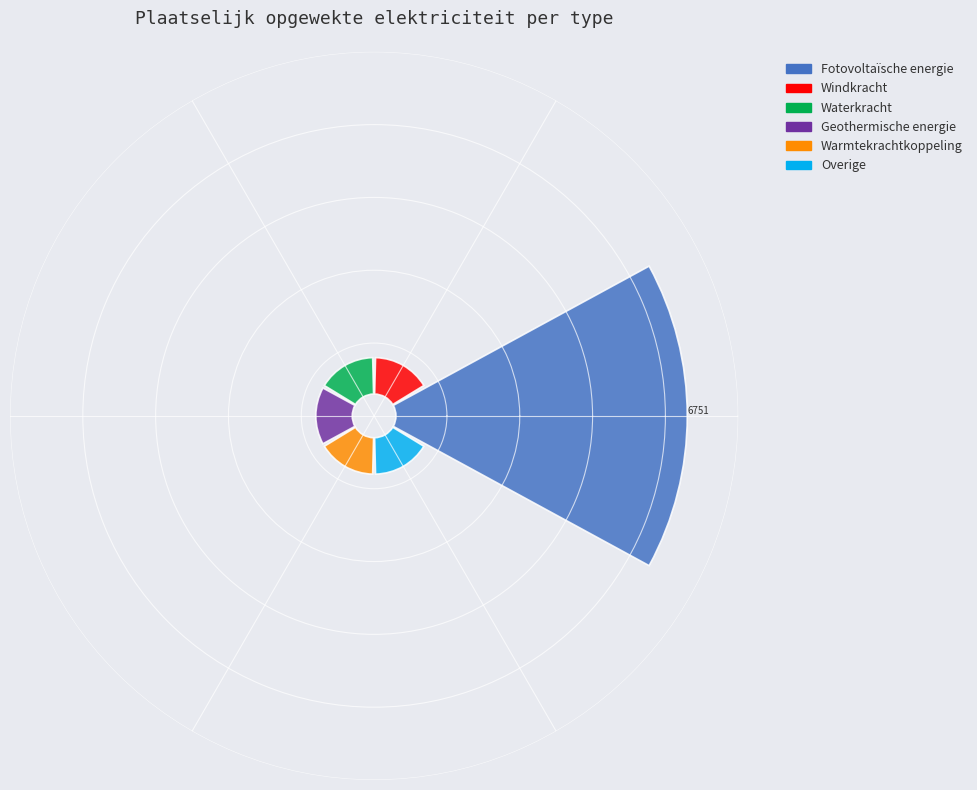

Which has a higher value, Warmtekrachtkoppeling or Waterkracht?

Warmtekrachtkoppeling